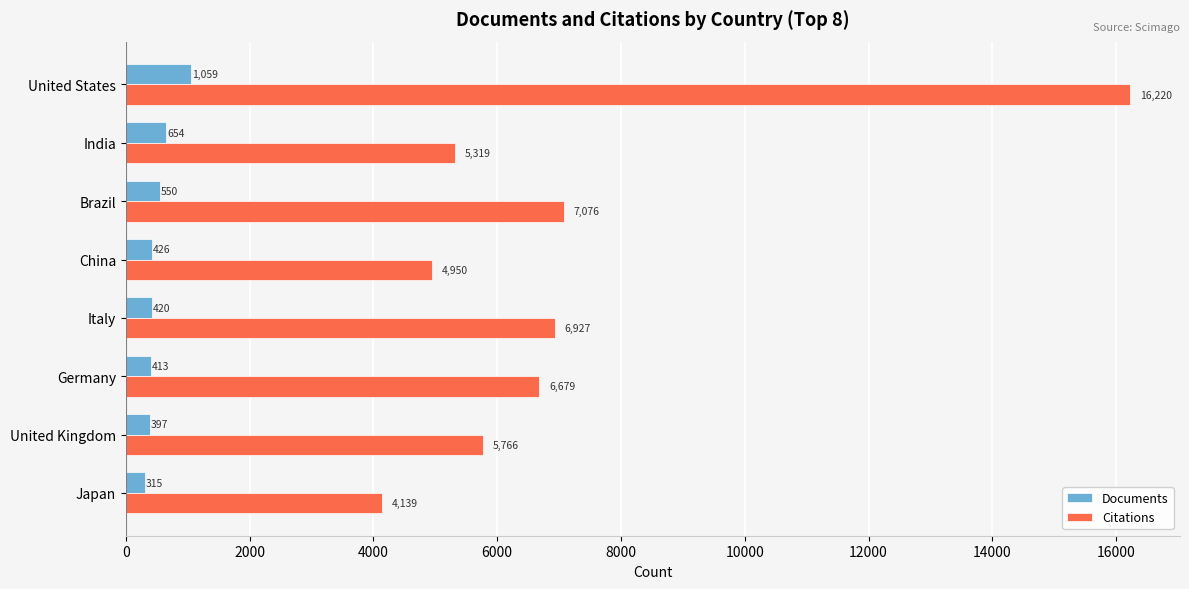

What is the sum of all Documents values?

4234